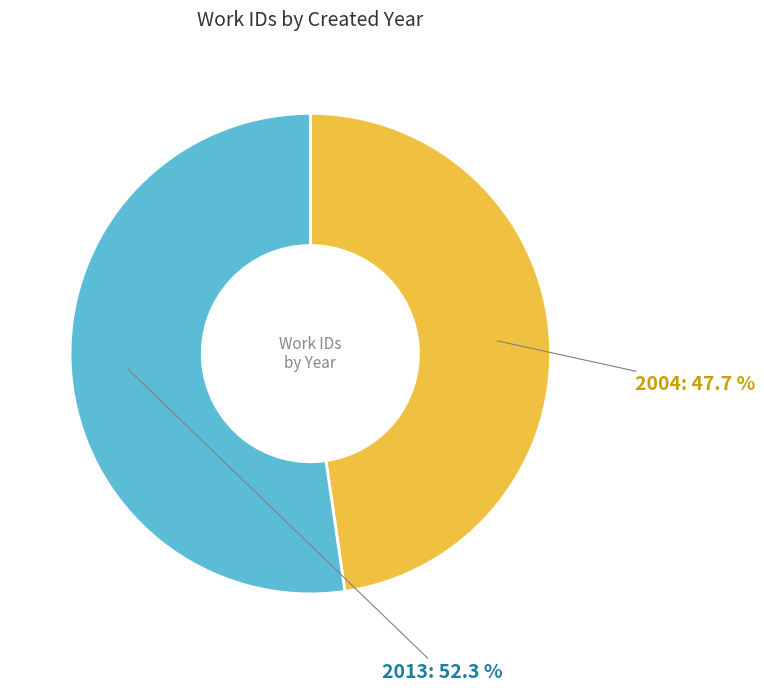

Which slice represents more than half of the pie?

2013